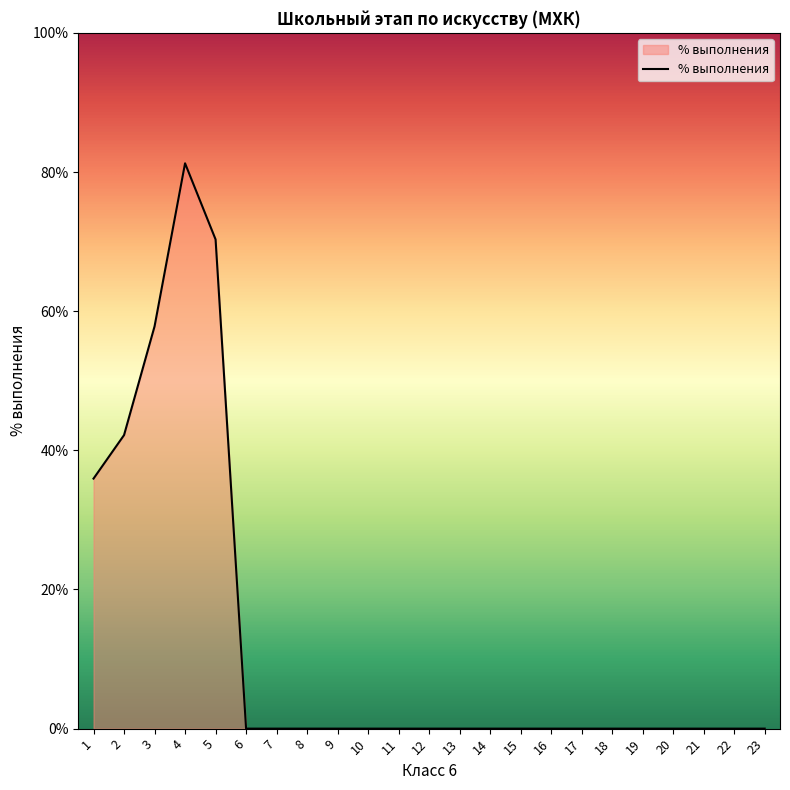

What is the difference between the values at 14 and 2?

42.2